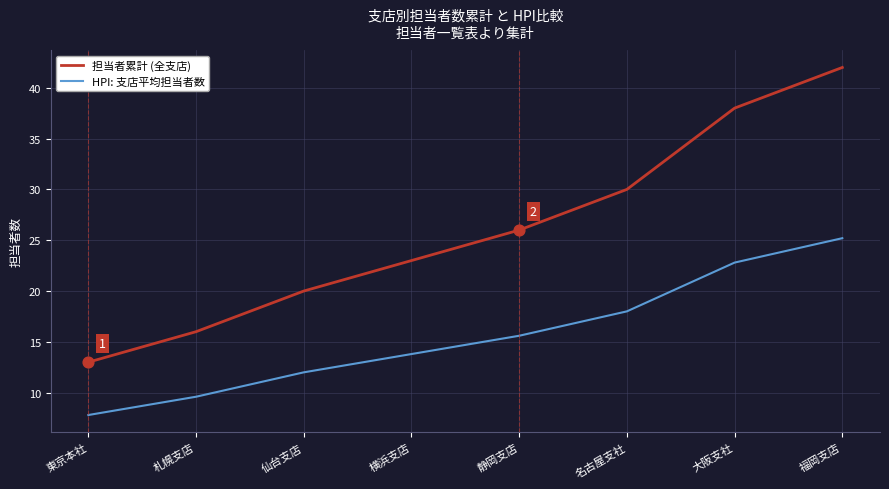

Which series has the largest total across all categories?

担当者累計 (全支店)